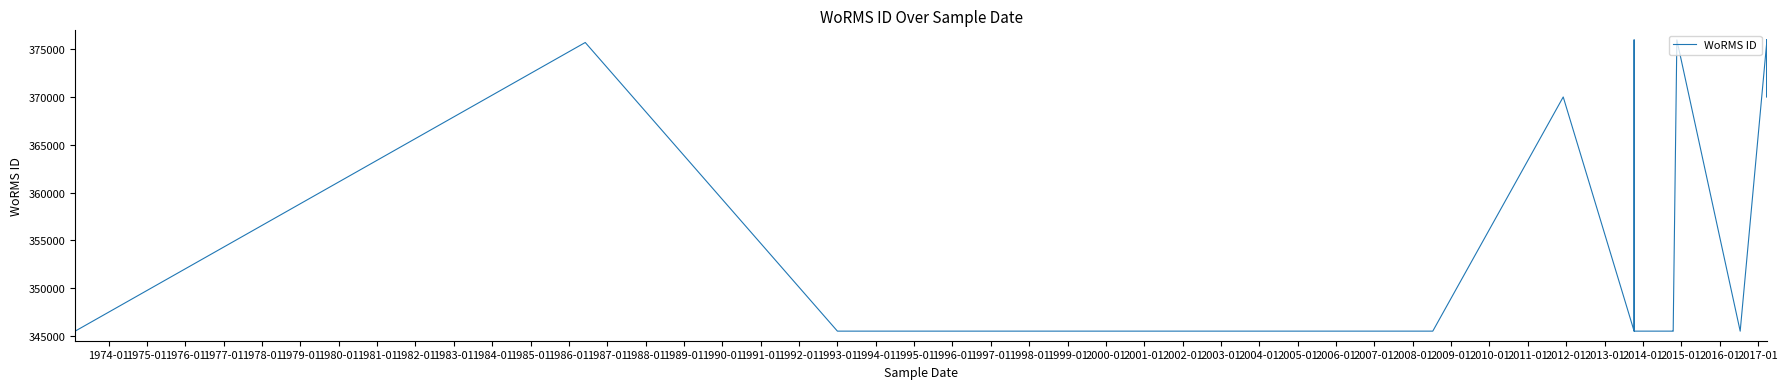

How many data points are less than 345504?

4